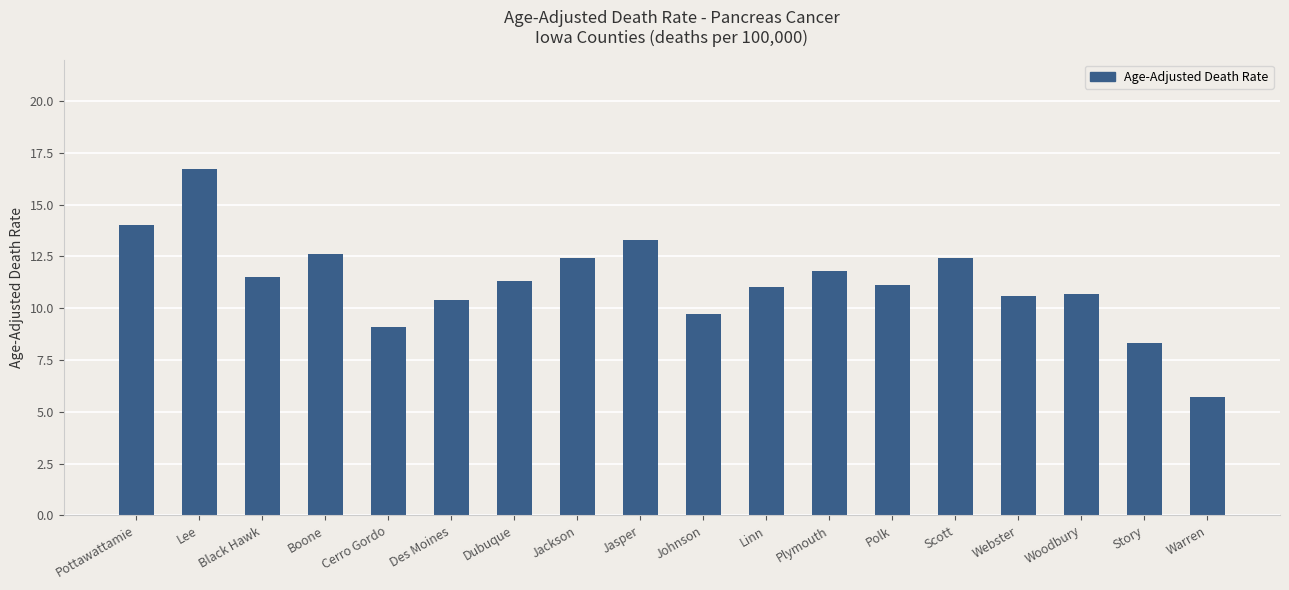

The chart shows a value of 12.2 at Cerro Gordo. True or false?

False